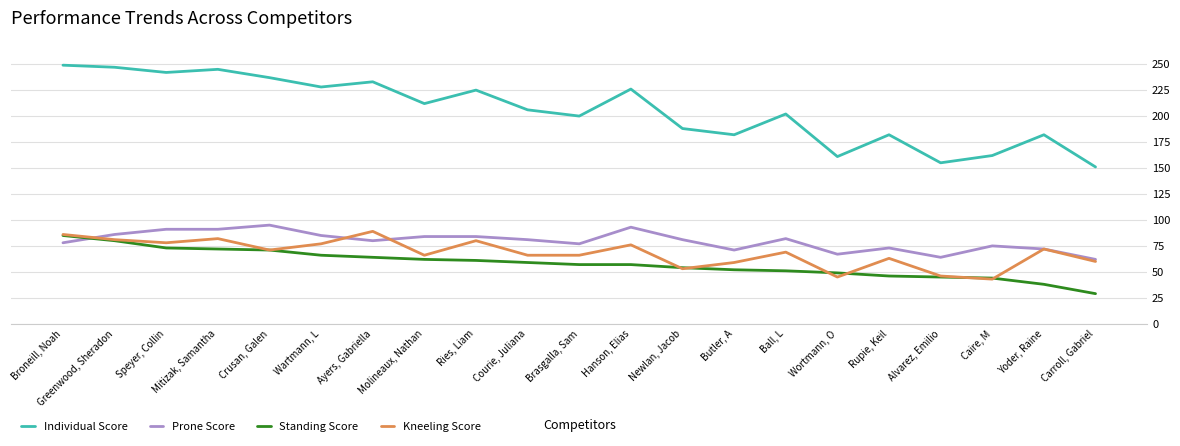

Where do Standing Score and Prone Score first cross each other?

Broneill, Noah and Greenwood, Sheradon